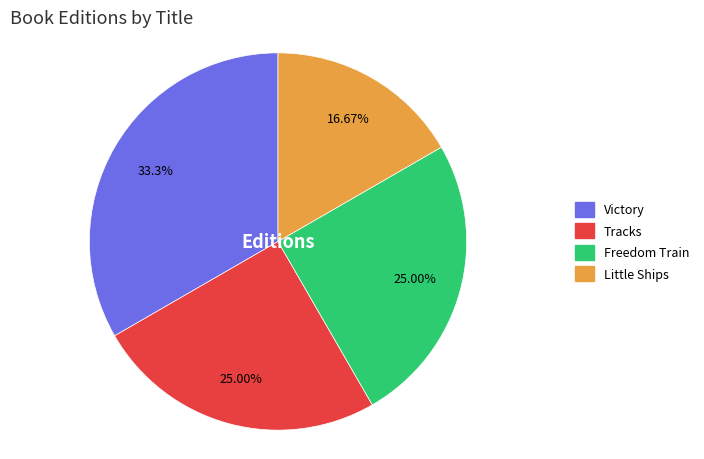

Is the sum of Freedom Train and Victory greater than half?

Yes